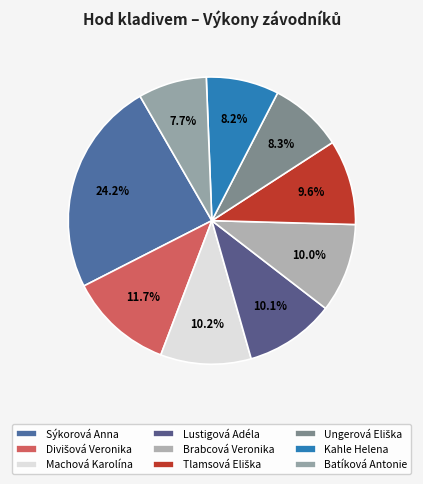

To the nearest percent, what is the average slice percentage?

11%